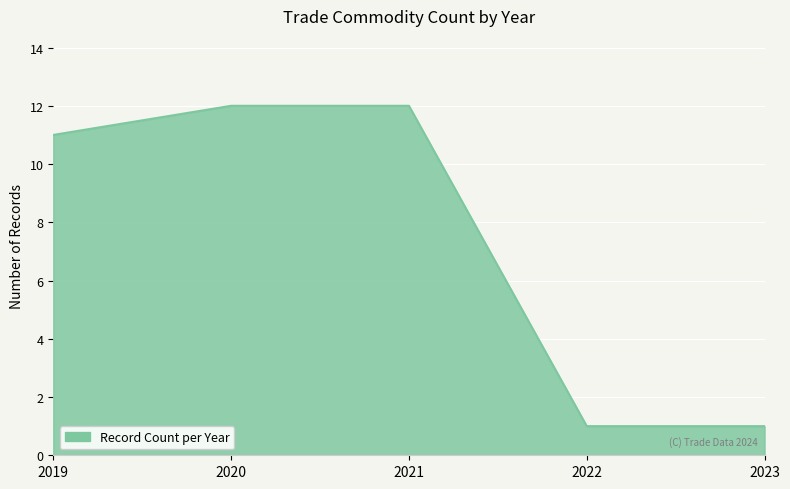

How many lines are shown in the chart?

1